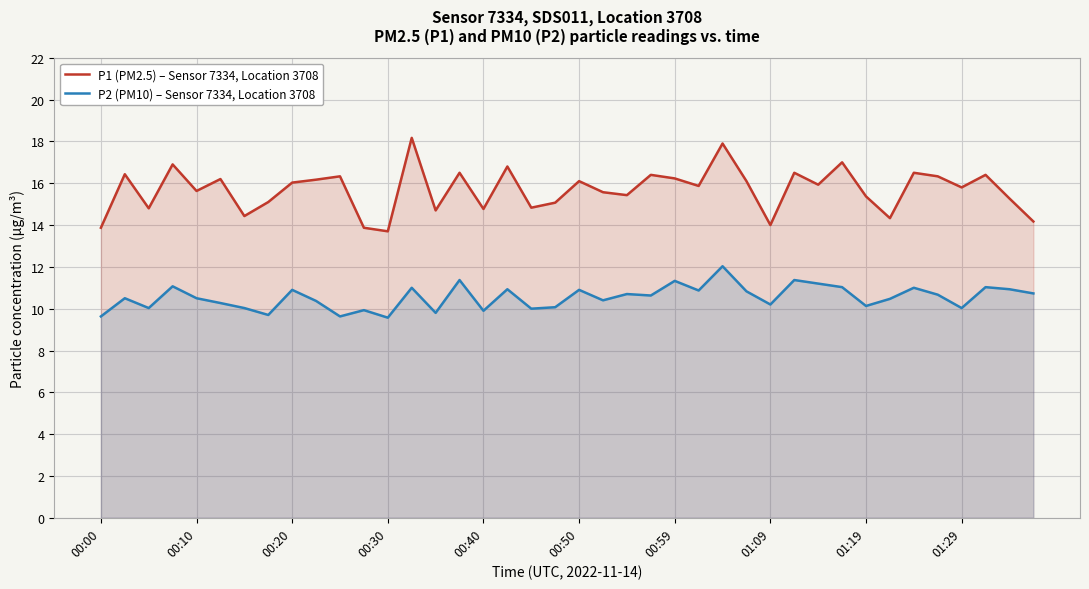

Which category has the highest value in the P2 (PM10) – Sensor 7334, Location 3708 series?

26